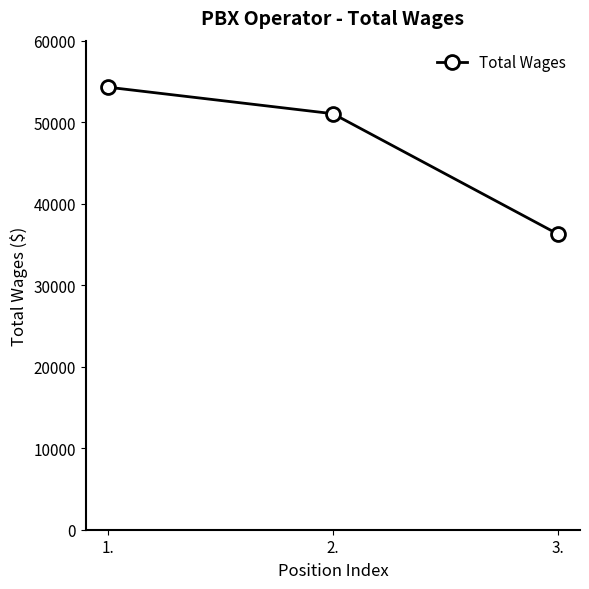

The value at 1. is 75269. True or false?

False